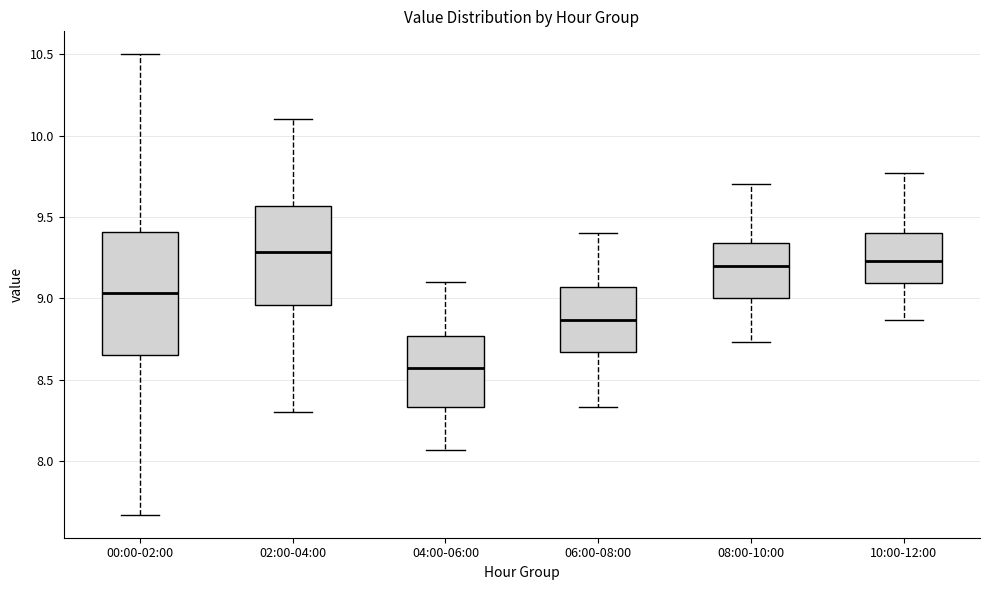

Which box is the tallest, from its lower edge to its upper edge?

00:00-02:00